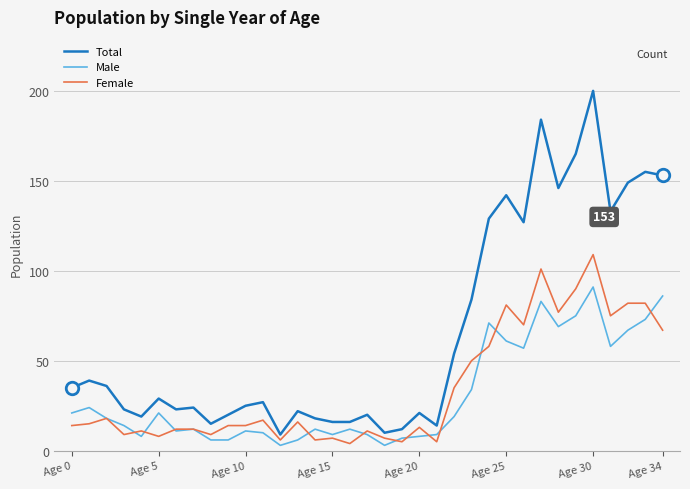

Which series has the largest total across all categories?

Total